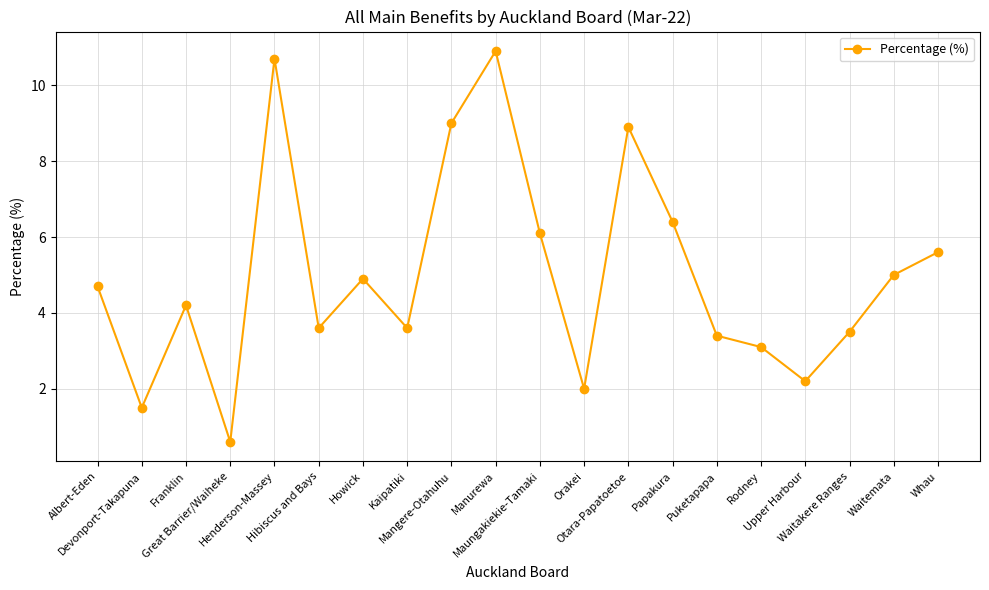

What is the average value?

5.0